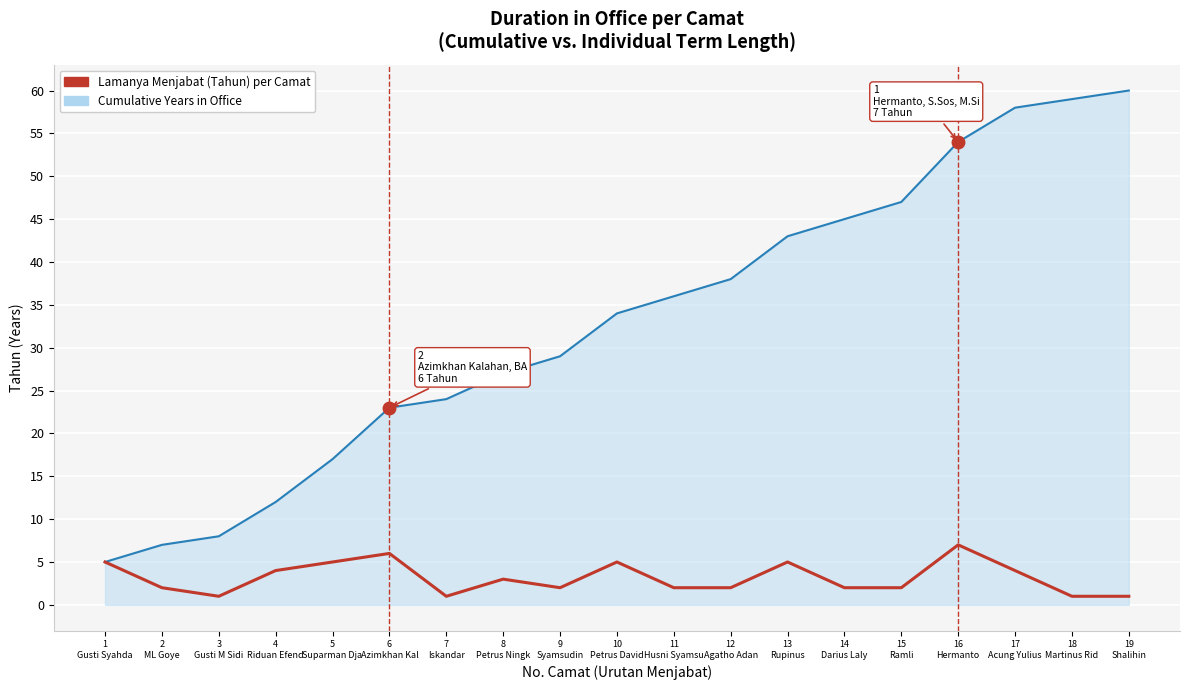

What is the maximum value shown in the chart?

60